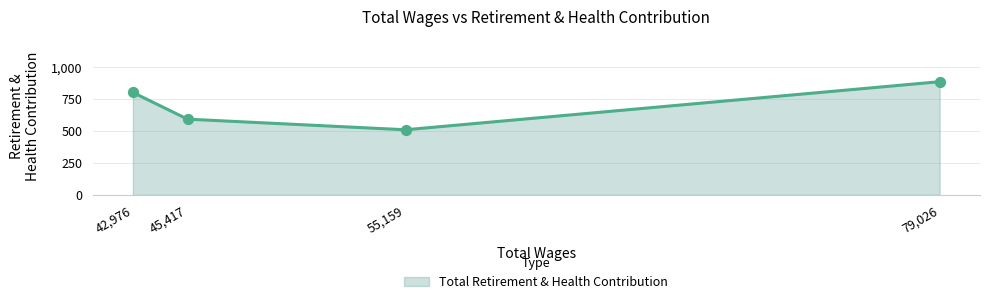

Between 42,976 and 79,026, which is larger?

79,026